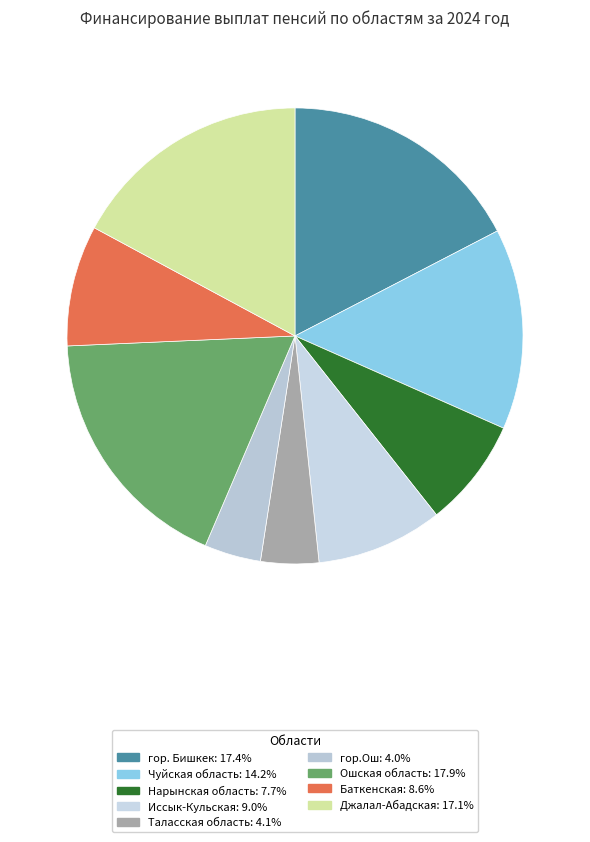

Combined, do гор.Ош and Таласская область account for over 50%?

No